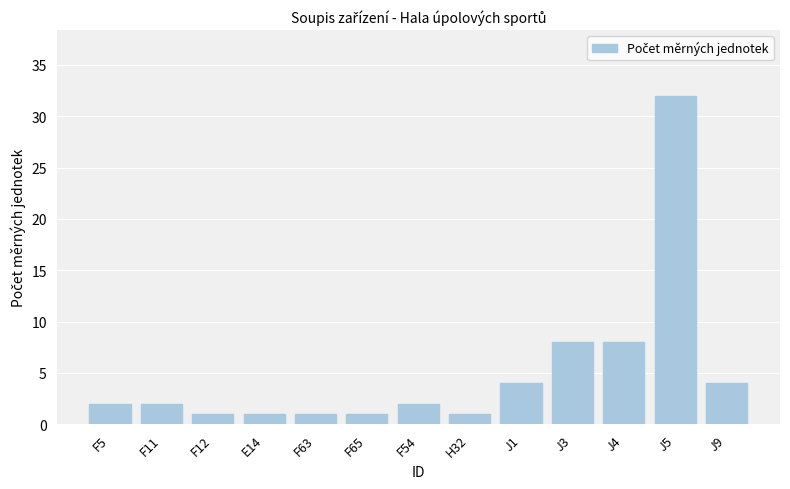

Reading left to right, extract all data points from this chart.

2	2	1	1	1	1	2	1	4	8	8	32	4